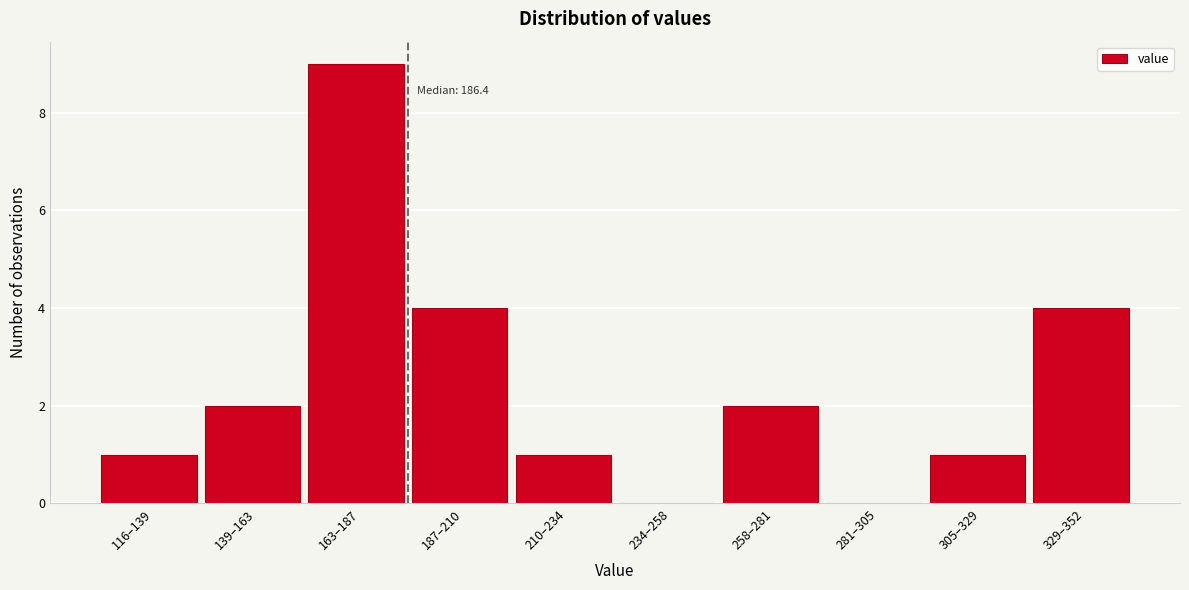

Reading right to left, list all the values displayed in this chart.

329–352=4	305–329=1	281–305=0	258–281=2	234–258=0	210–234=1	187–210=4	163–187=9	139–163=2	116–139=1